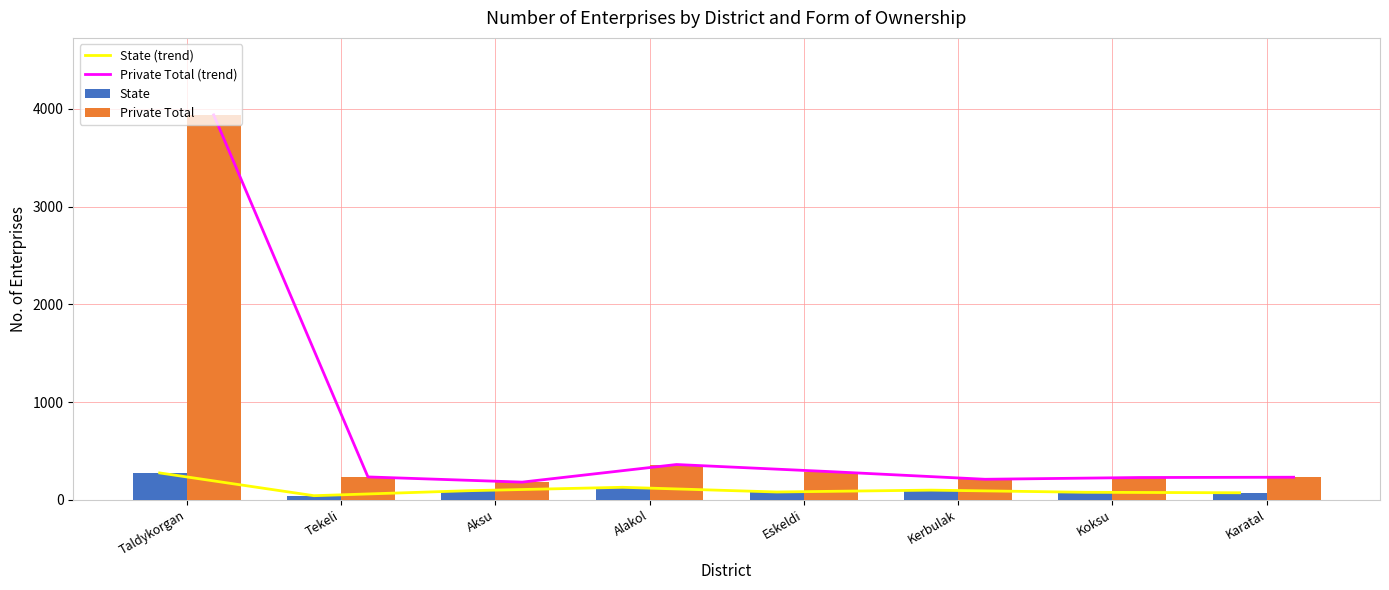

What is the label of the 4th bar from the right?

Eskeldi